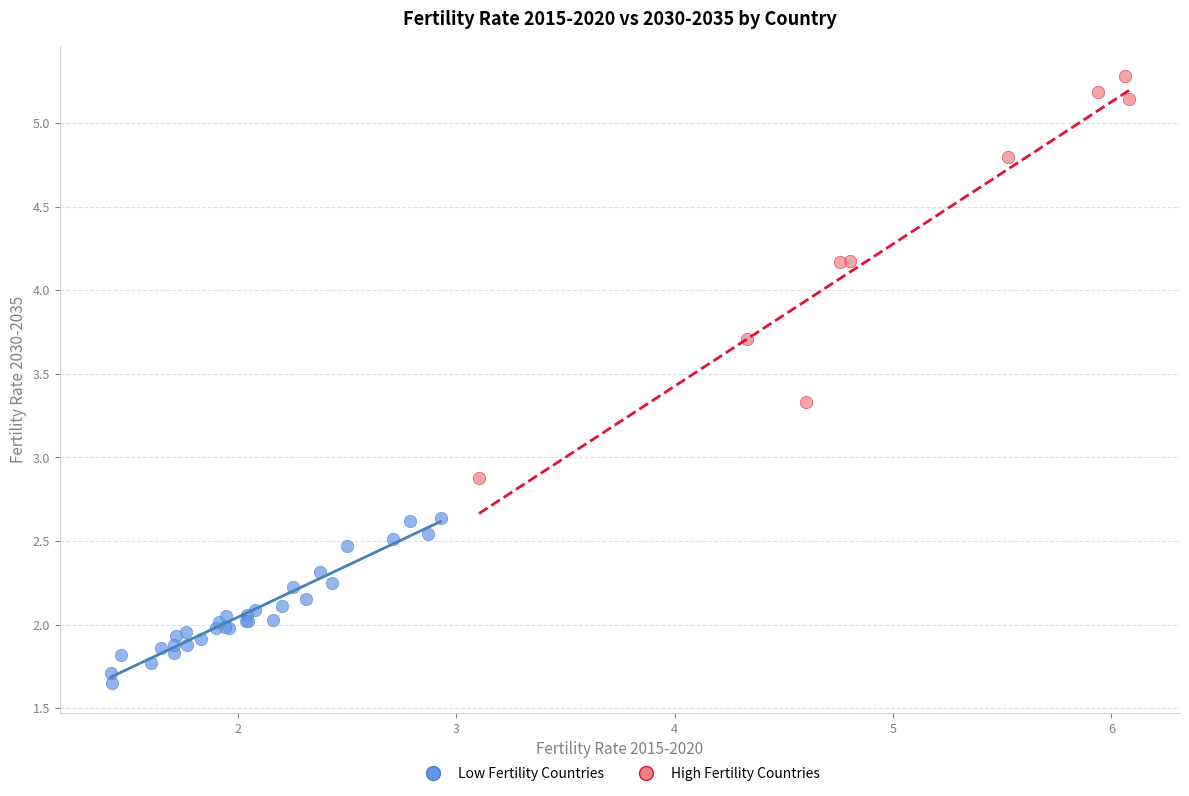

Which series reaches the minimum Y coordinate?

Low Fertility Countries